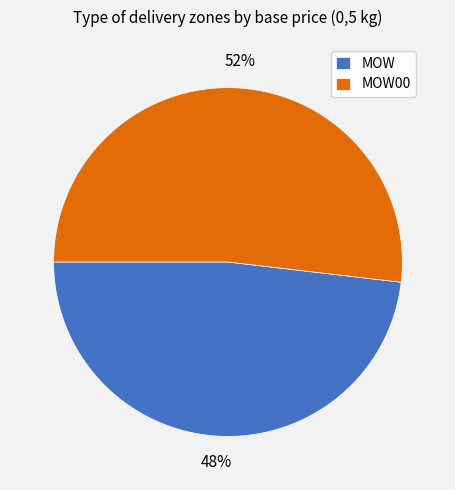

True or false: MOW accounts for 48% of the total.

True